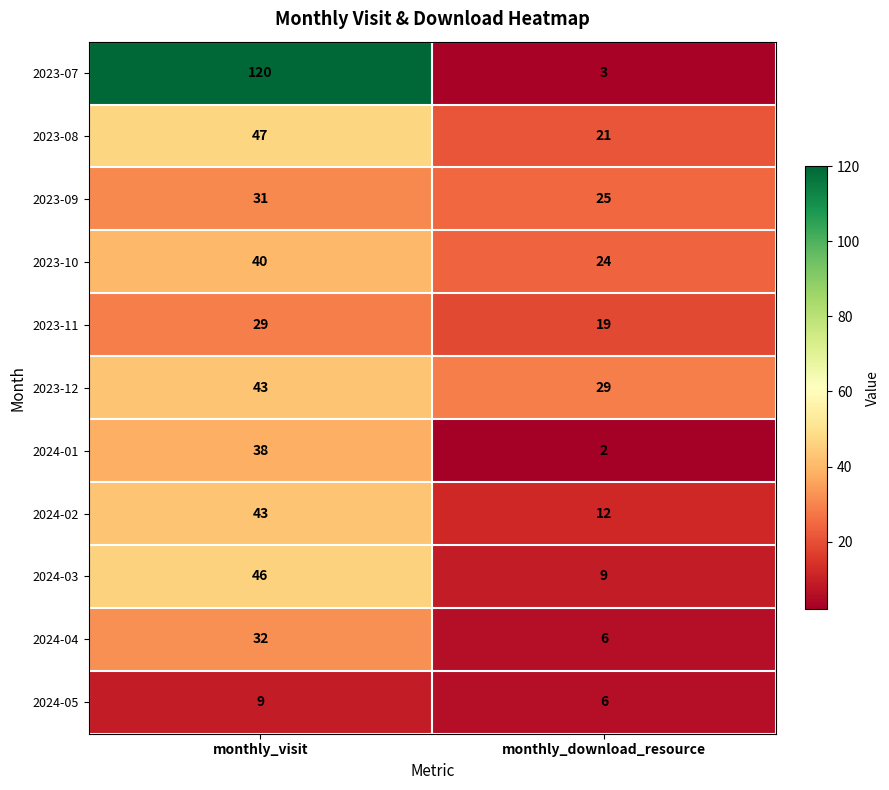

Reading left to right, list all the values displayed in this chart.

2023-07: monthly_visit=120	monthly_download_resource=3
2023-08: monthly_visit=47	monthly_download_resource=21
2023-09: monthly_visit=31	monthly_download_resource=25
2023-10: monthly_visit=40	monthly_download_resource=24
2023-11: monthly_visit=29	monthly_download_resource=19
2023-12: monthly_visit=43	monthly_download_resource=29
2024-01: monthly_visit=38	monthly_download_resource=2
2024-02: monthly_visit=43	monthly_download_resource=12
2024-03: monthly_visit=46	monthly_download_resource=9
2024-04: monthly_visit=32	monthly_download_resource=6
2024-05: monthly_visit=9	monthly_download_resource=6